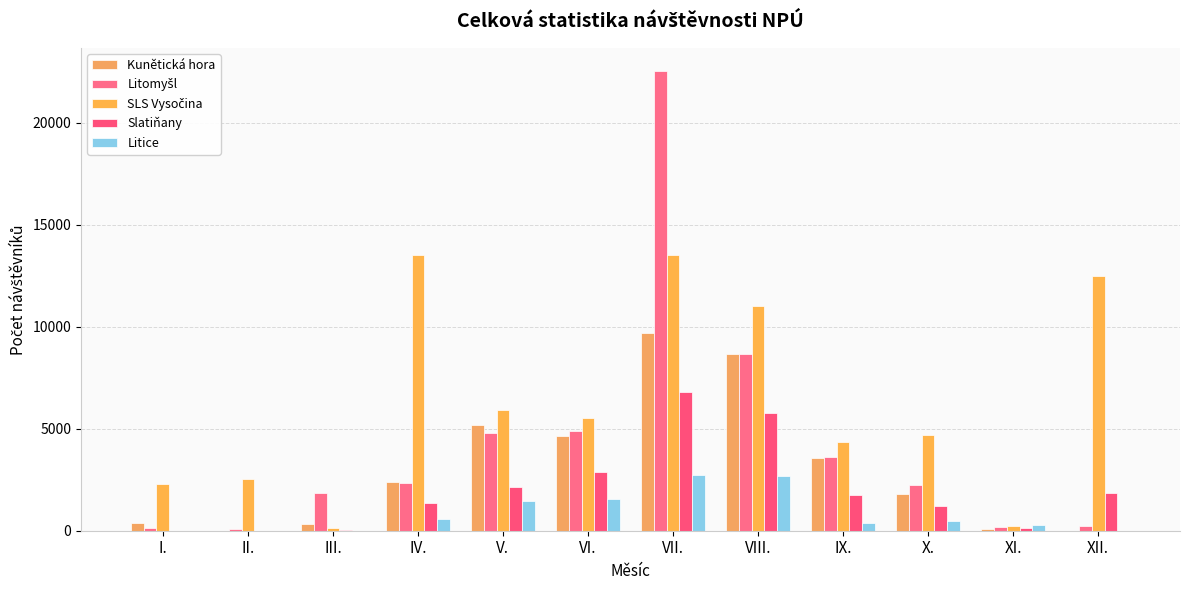

How many series are shown in this chart?

5